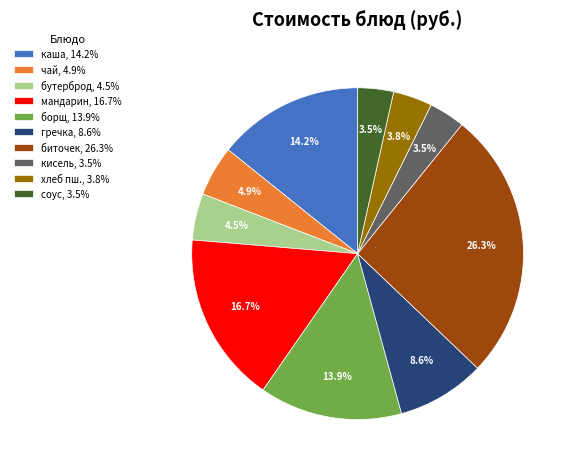

Is there a majority slice in this chart?

No